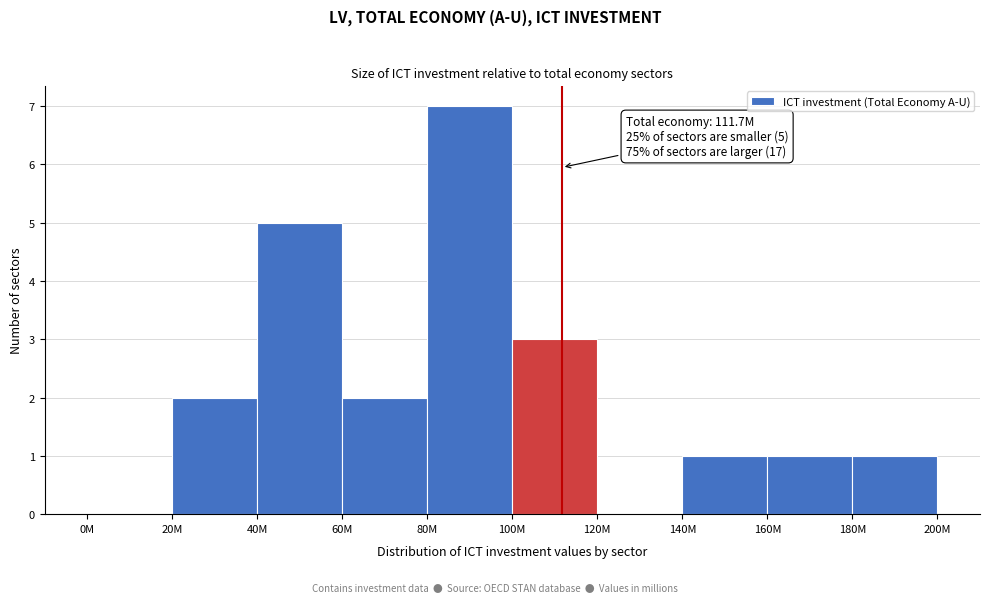

Reading left to right, transcribe all the data shown in this chart.

0M=0	20M=2	40M=5	60M=2	80M=7	100M=3	120M=0	140M=1	160M=1	180M=1